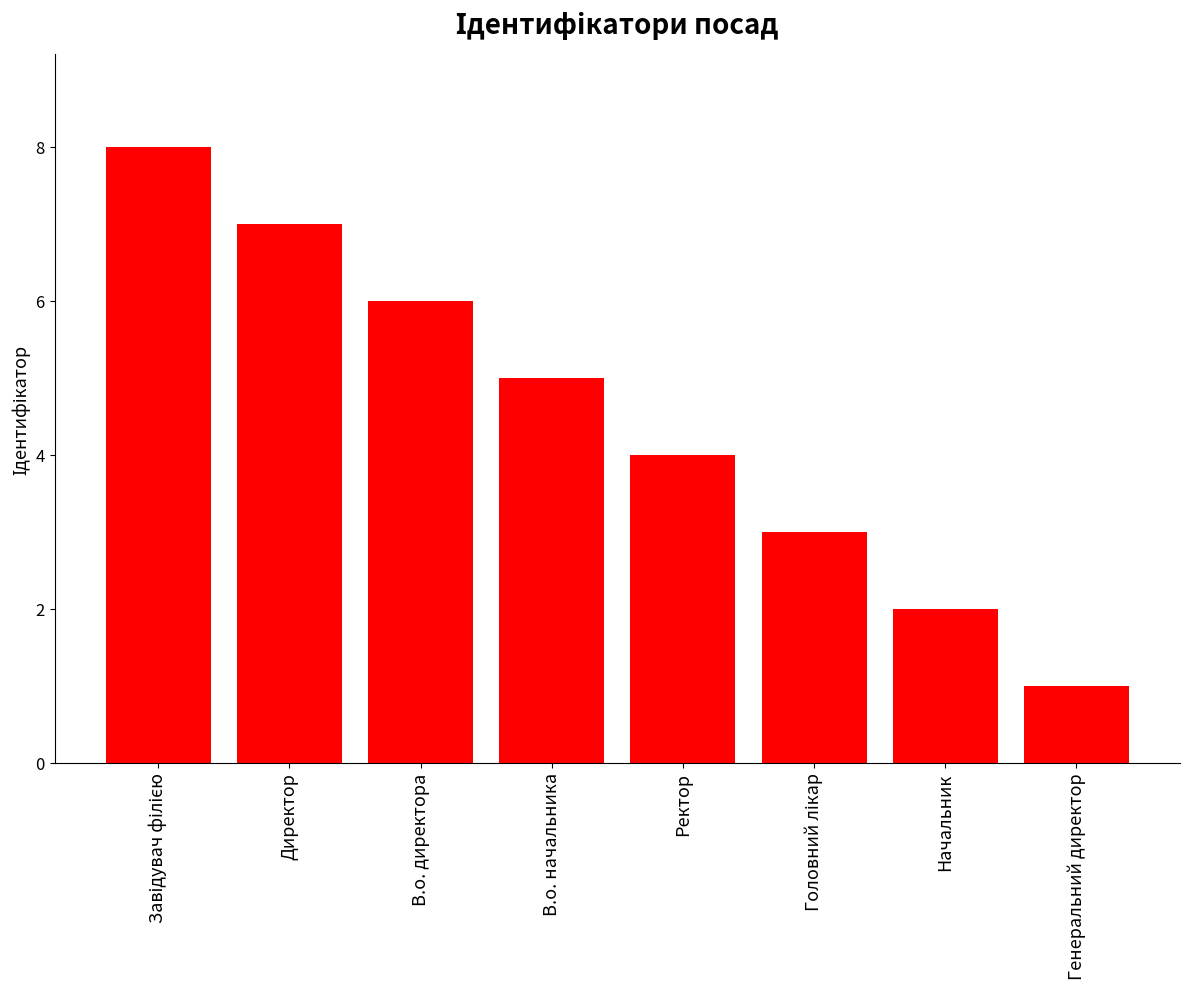

The chart shows a value of 4 at Директор. True or false?

False